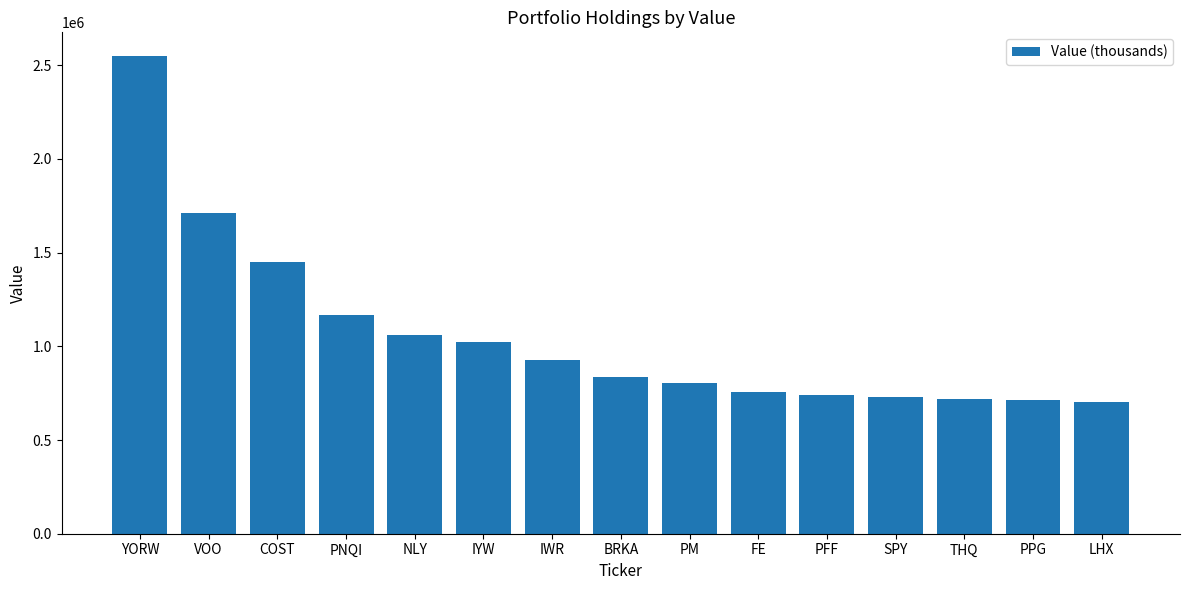

The chart shows a value of 1451000 at COST. True or false?

True